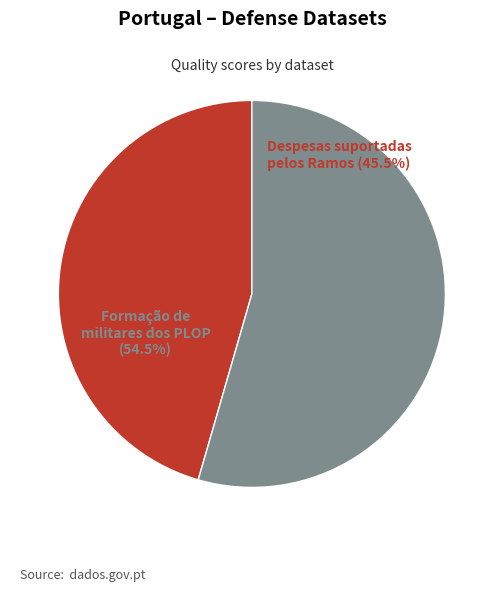

Which has a higher value, Despesas suportadas pelos Ramos das Forcas (0.56) or Formacao de militares dos PLOP (0.67)?

Formacao de militares dos PLOP (0.67)